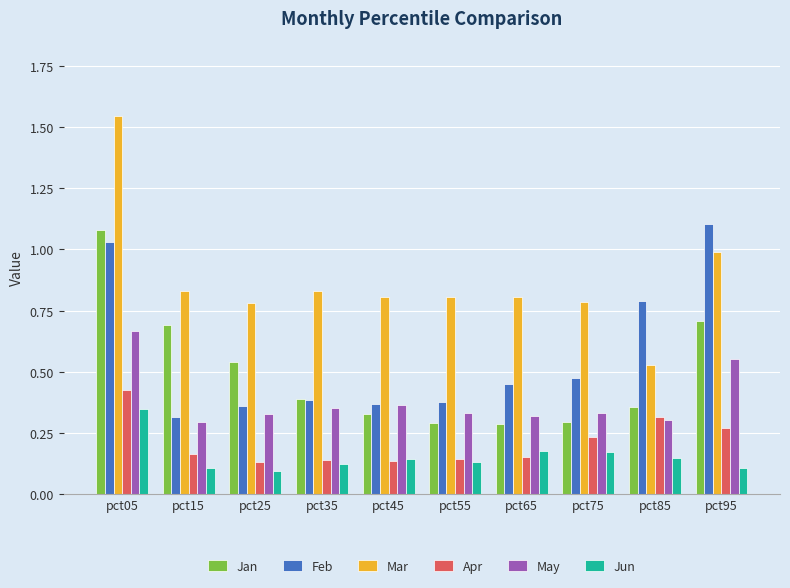

Does the chart contain any negative values?

No